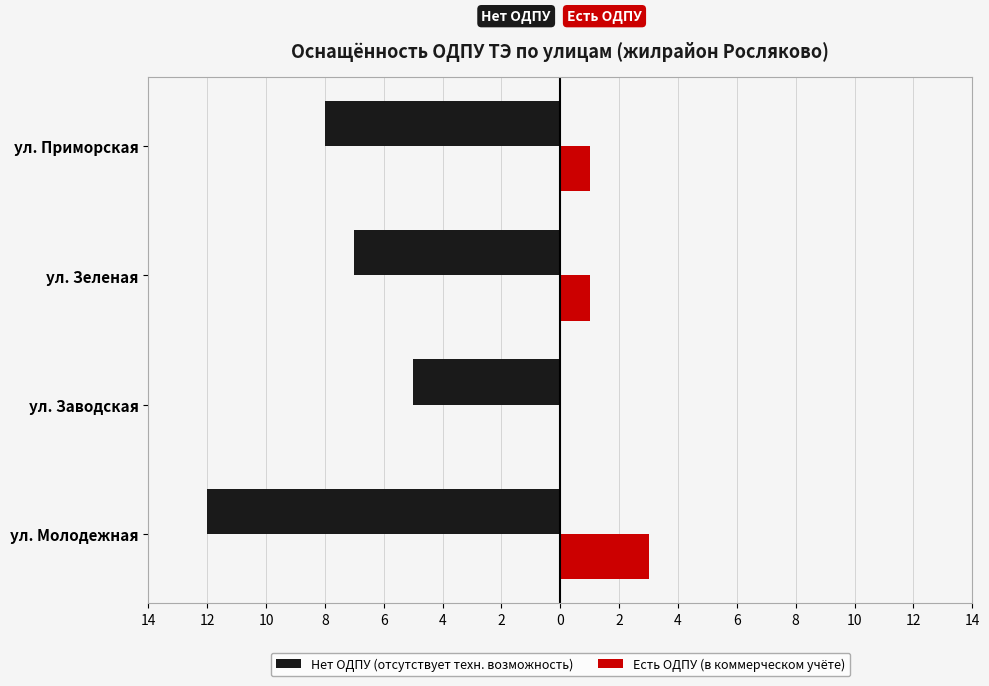

What is the maximum value for Нет ОДПУ (отсутствует техн. возможность)?

-5